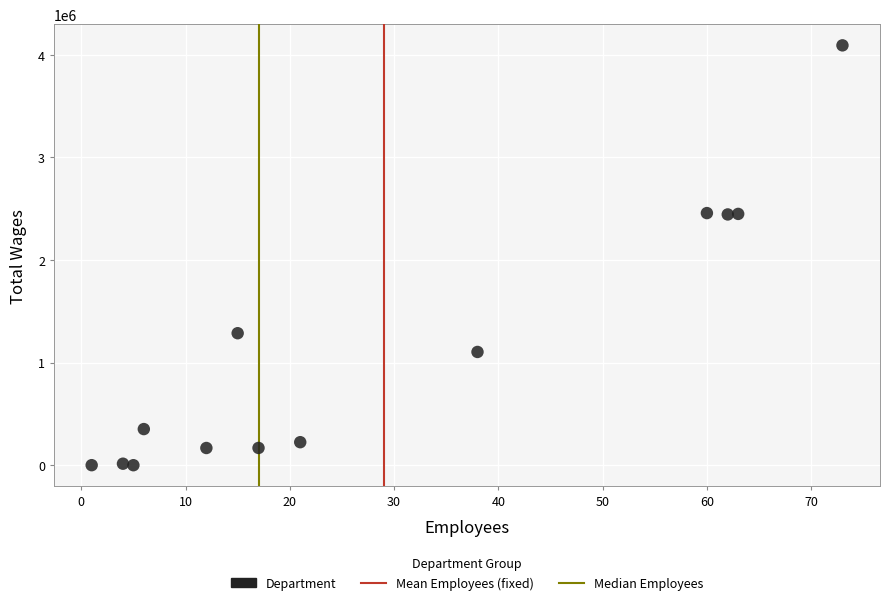

What is the range of X values (max minus min)?

72